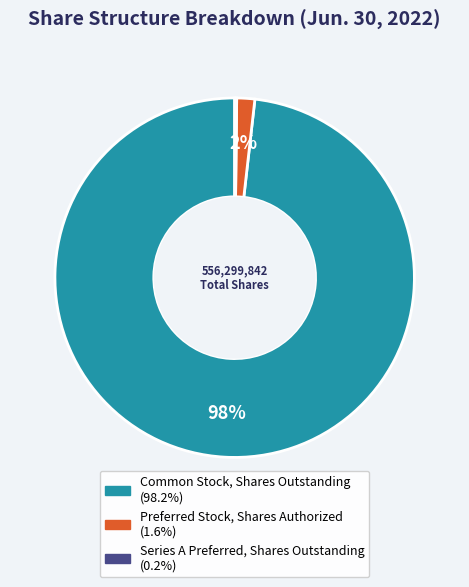

To the nearest percent, what is the difference between the largest and smallest slice percentages?

98%